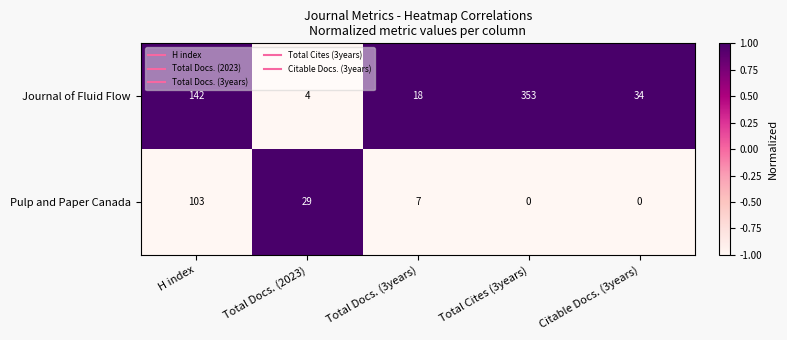

How many categories are shown in the chart?

5